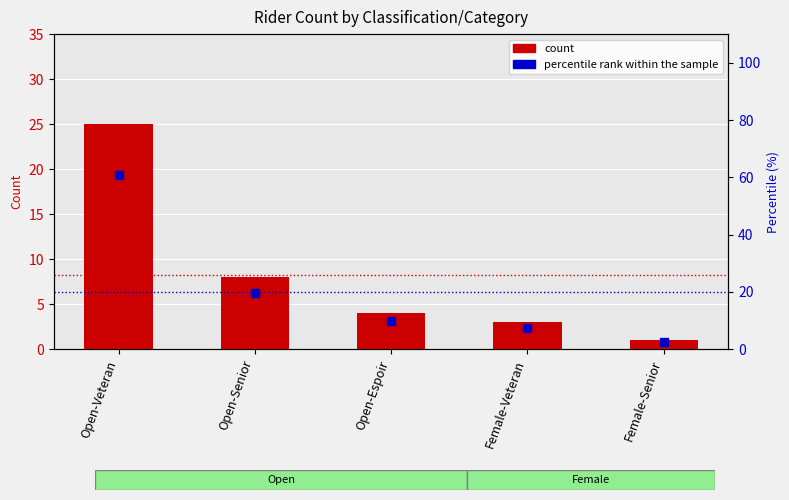

At how many categories does at least one series exceed 15?

2